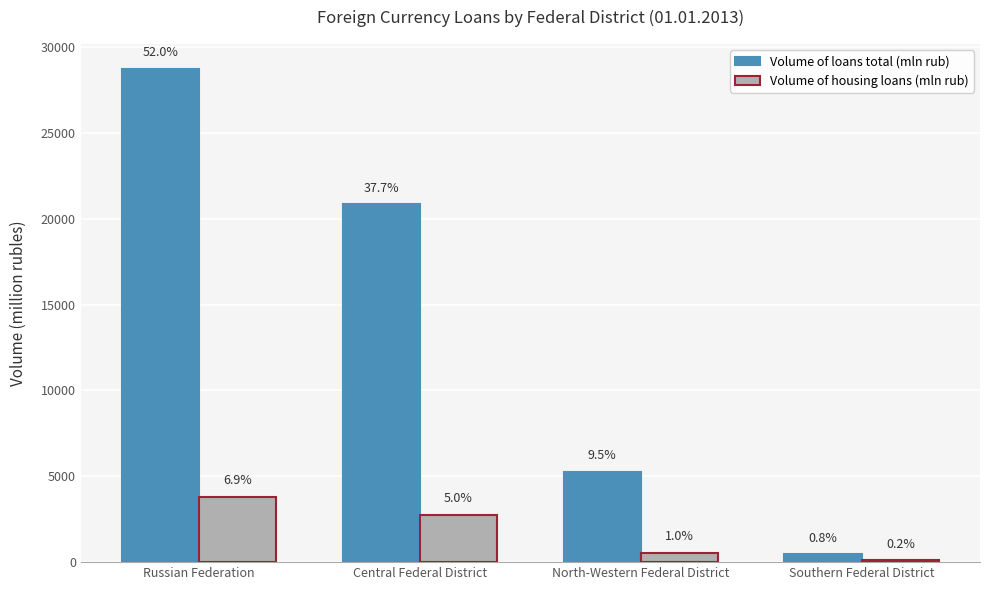

Between Russian Federation and Southern Federal District, which series saw the biggest shift?

Volume of loans total (mln rub)